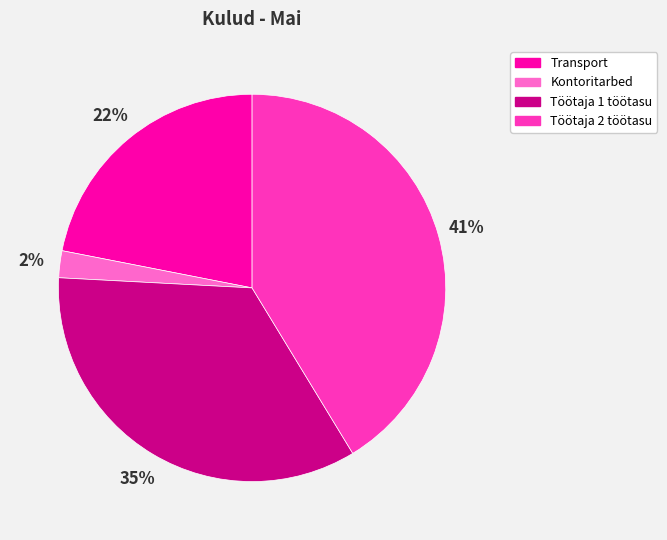

To the nearest percent, what is the difference between the Kontoritarbed and Transport slice percentages?

20%